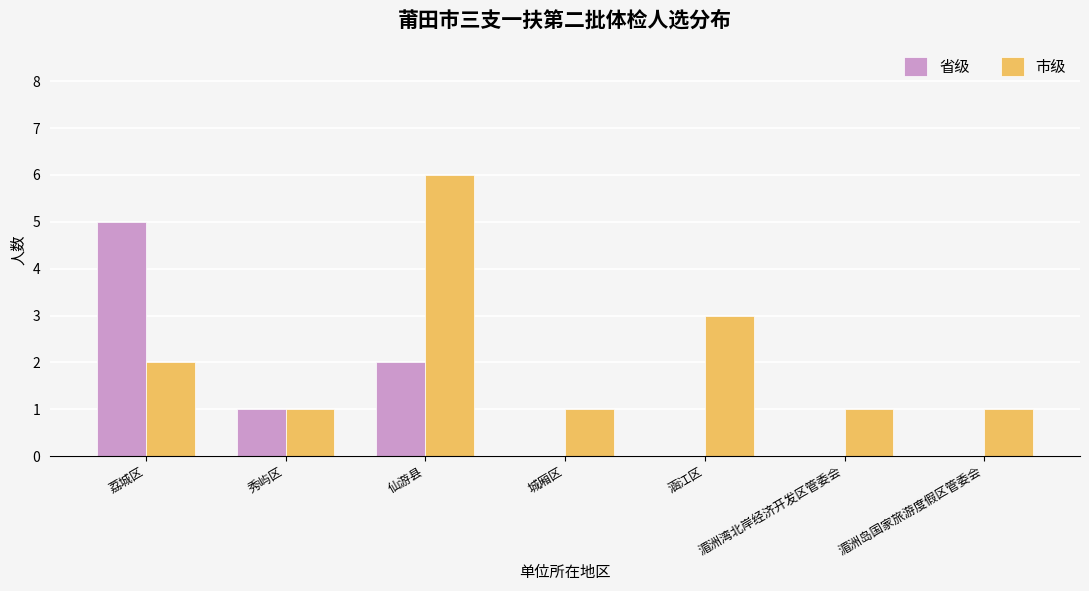

How many groups of bars are there?

7